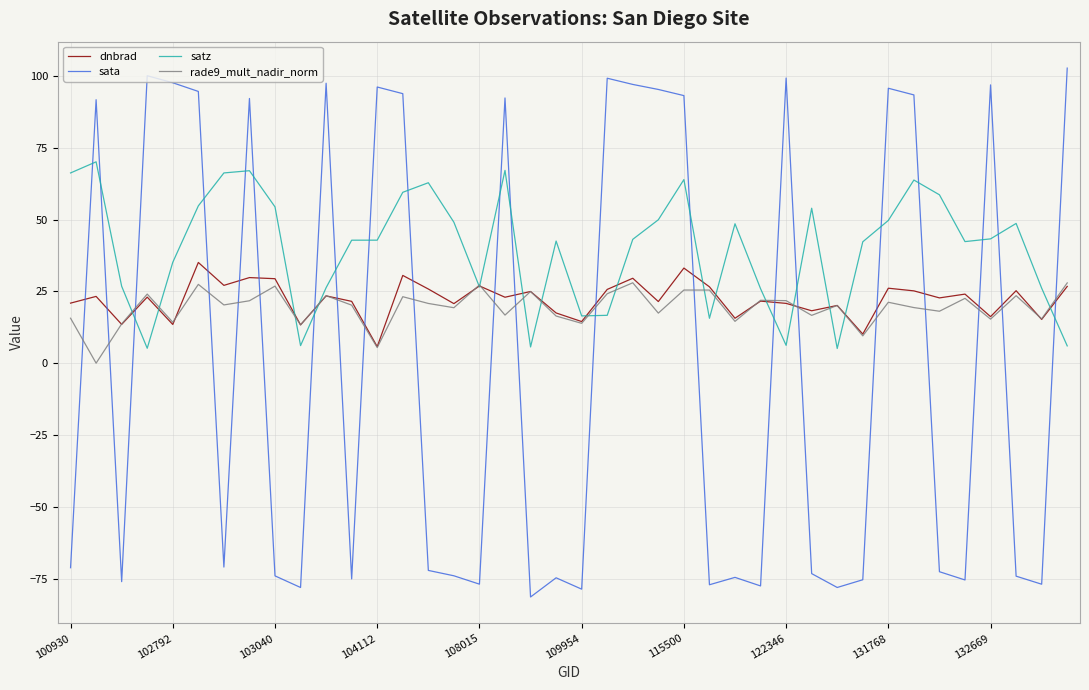

What are all the series names shown in the legend?

dnbrad, sata, satz, rade9_mult_nadir_norm